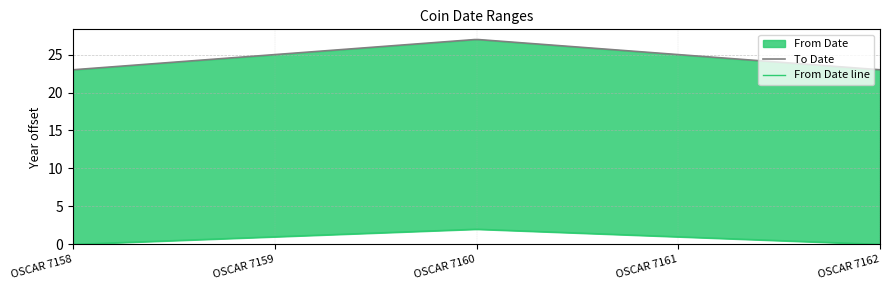

True or false: From Date and To Date cross at least once.

False